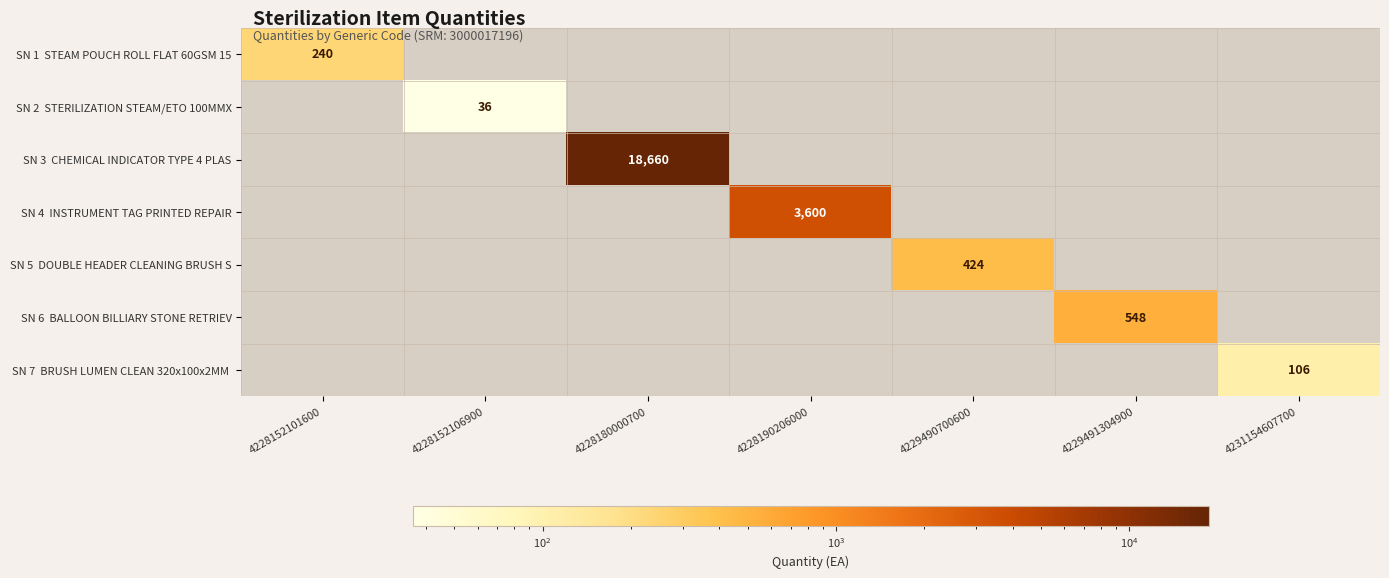

List the labels in order of SN 1 STEAM POUCH ROLL FLAT 60GSM 15 value, smallest first.

4228152101600, 4228152106900, 4228180000700, 4228190206000, 4229490700600, 4229491304900, 4231154607700